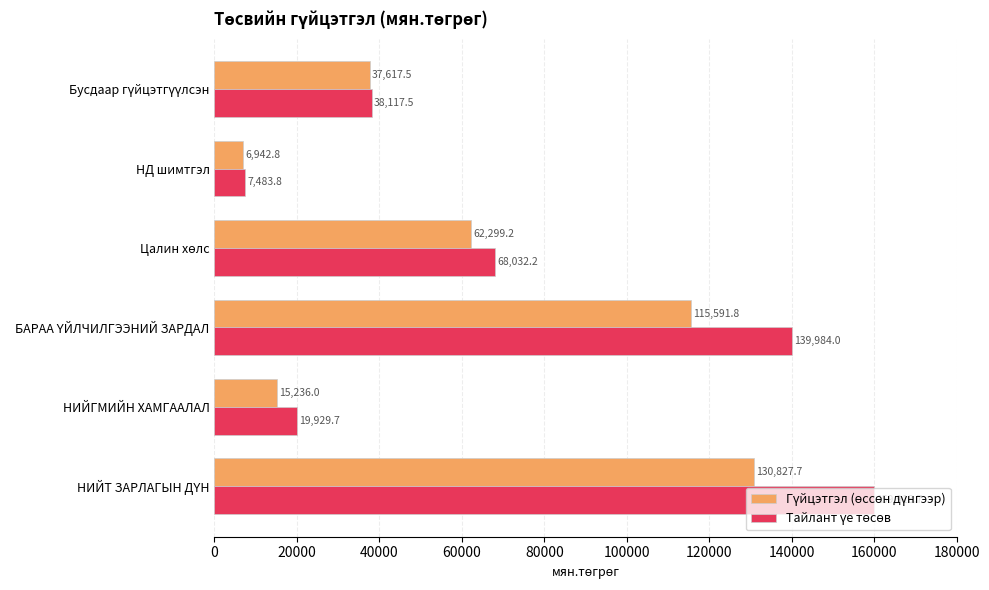

How many data points does each series have?

6